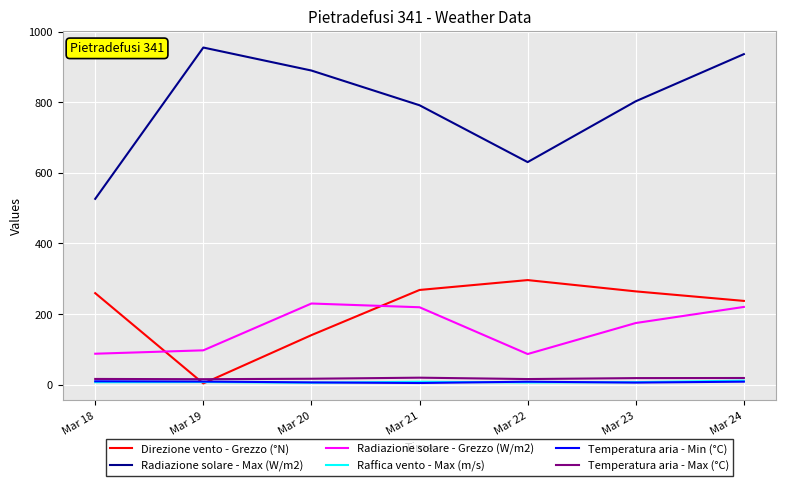

The value of Direzione vento - Grezzo (°N) at Mar 18 is 259.0. True or false?

True